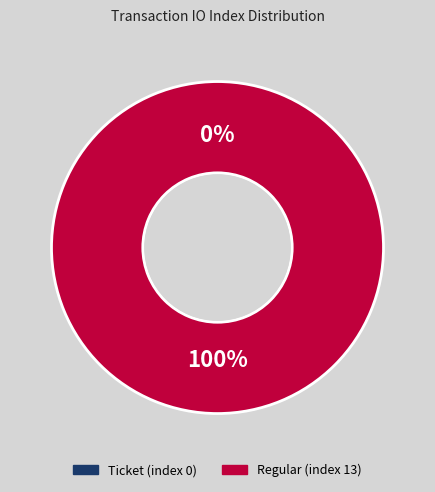

Is there any slice that represents more than half of the pie?

Yes